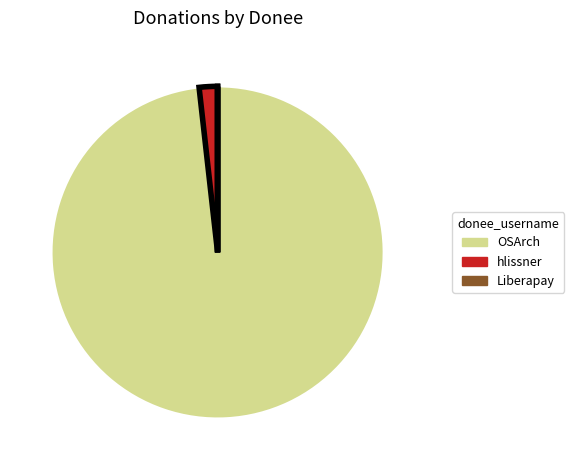

Which category has the biggest portion of the pie?

OSArch